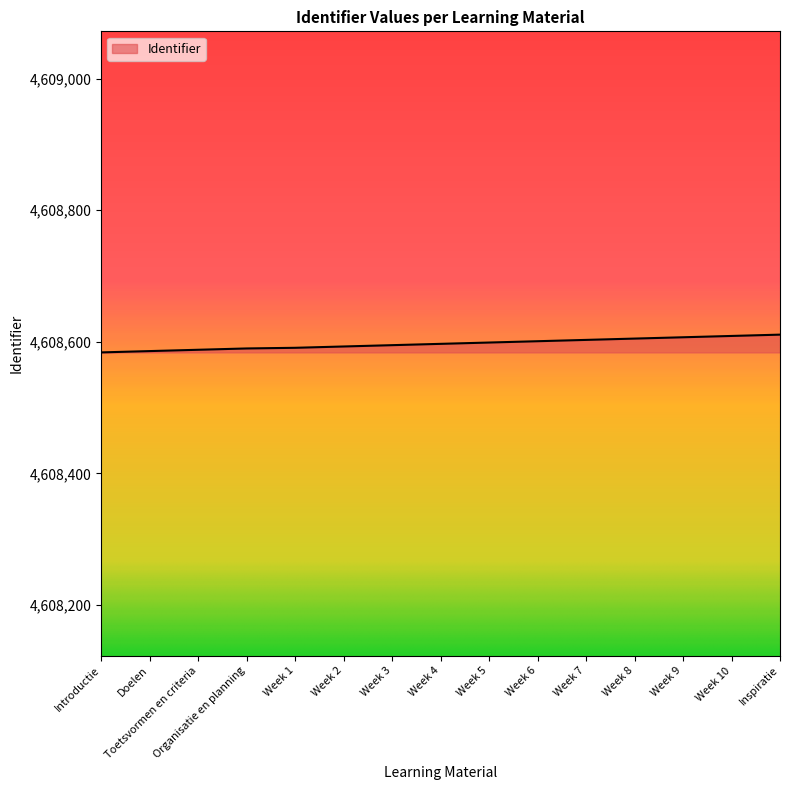

True or false: the data shows 4608597 at Week 4.

True